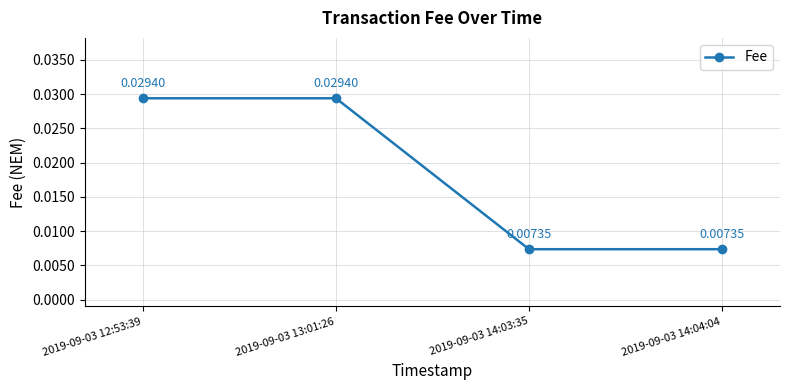

How many lines are shown in the chart?

1